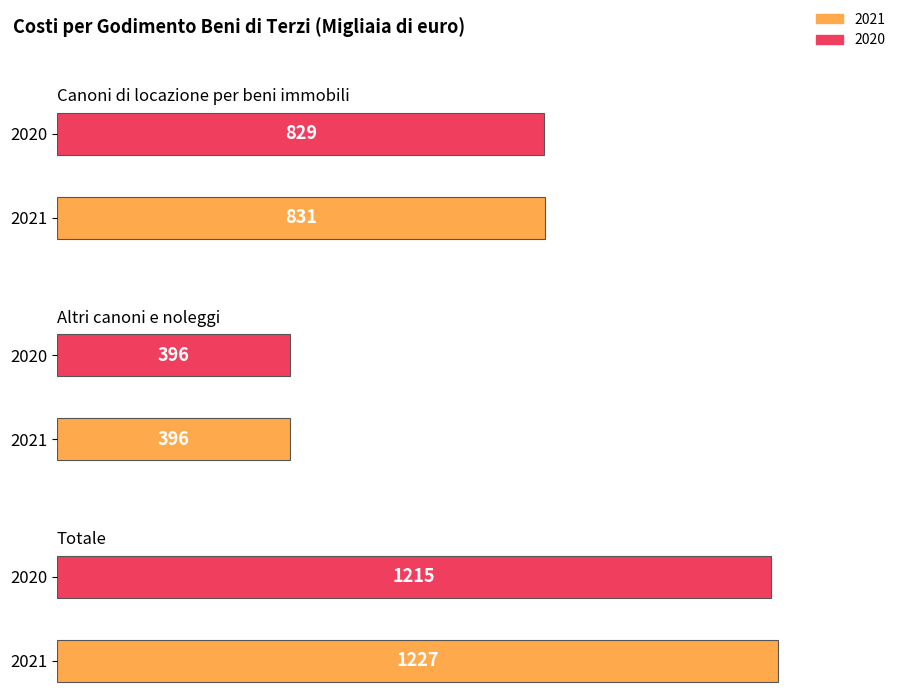

The value of Canoni di locazione per beni immobili at 2021 is 831. True or false?

True